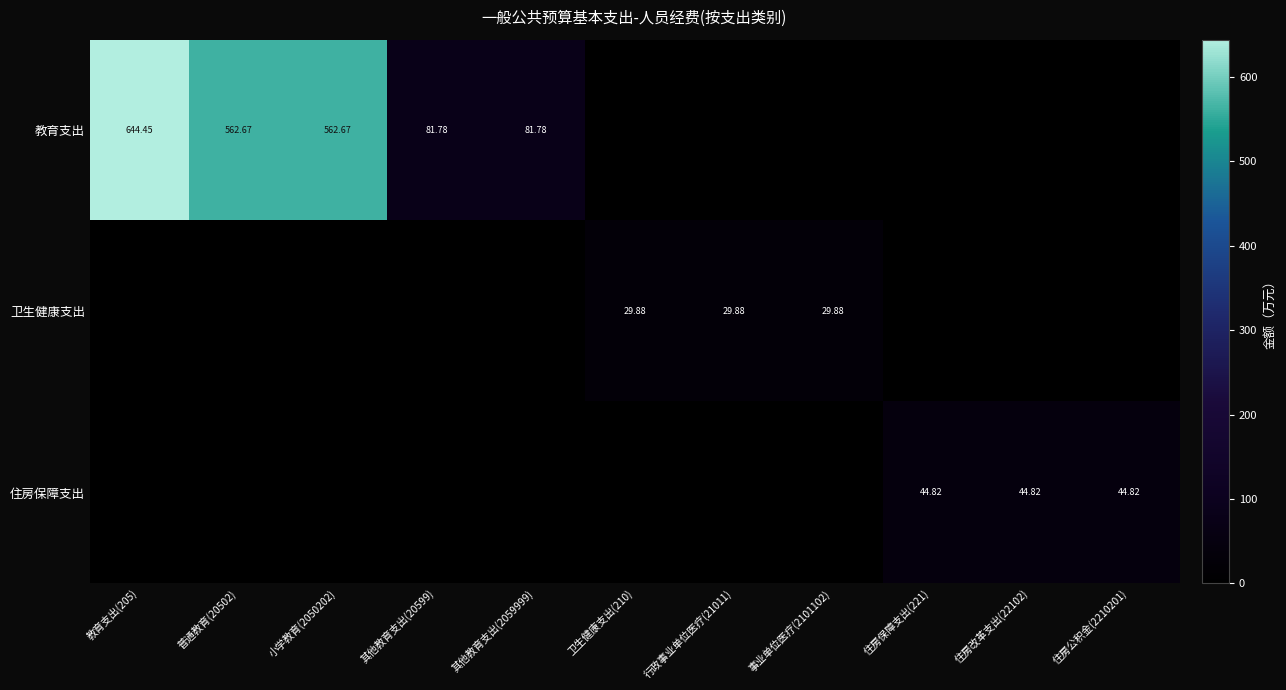

Which category has the highest value in the 住房保障支出 series?

住房保障支出(221)